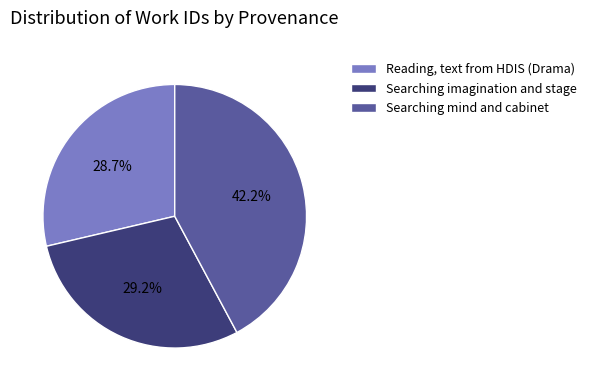

The Searching imagination and stage slice represents 29% of the pie. True or false?

True